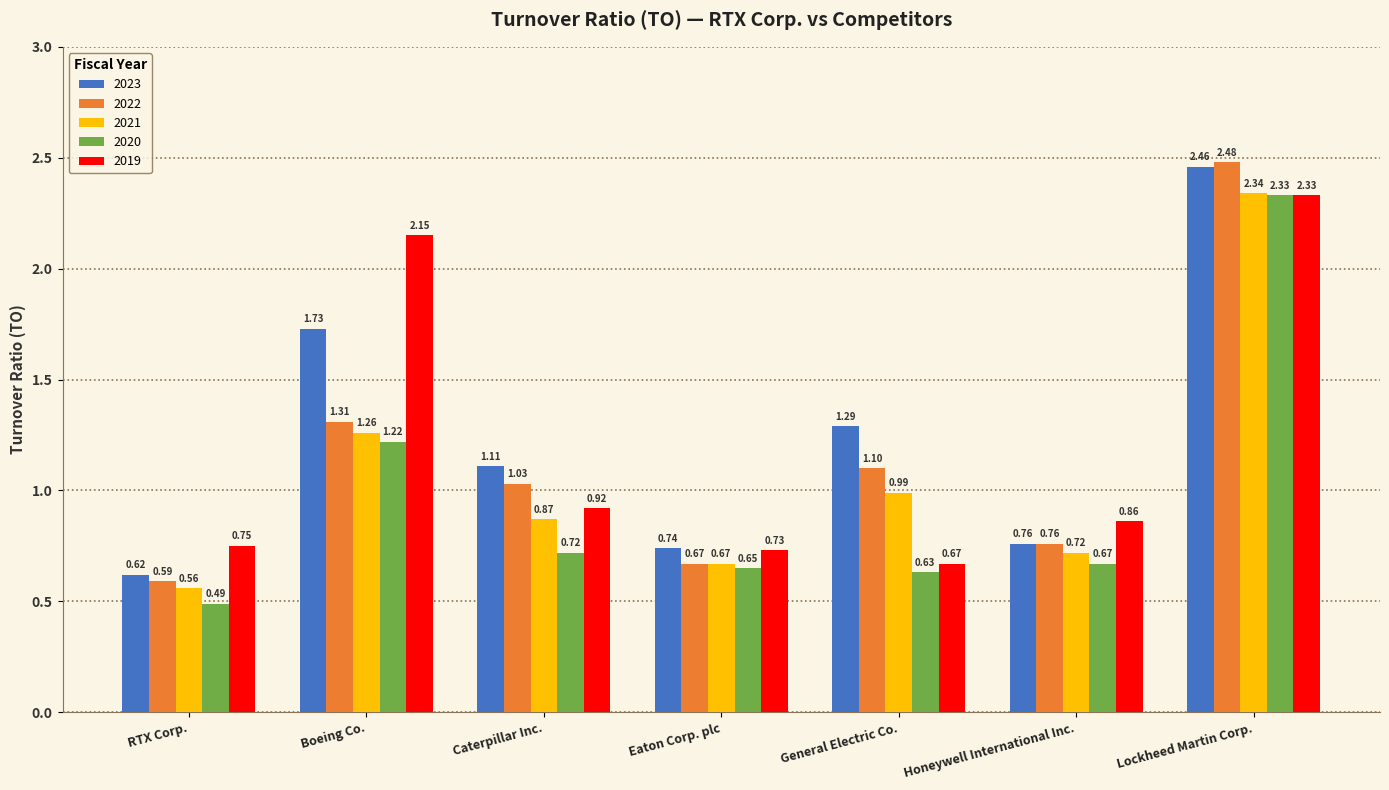

Which series has the largest range (max minus min)?

2022